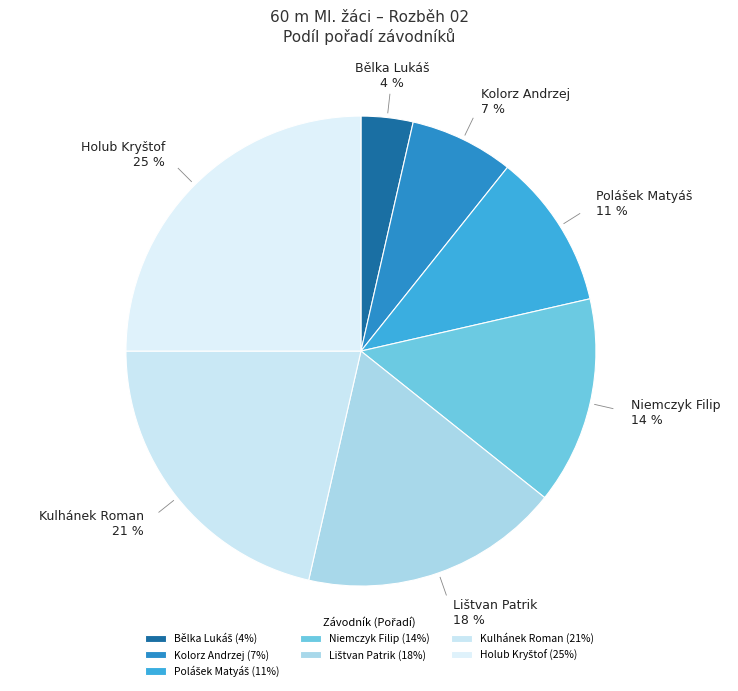

Does any single category account for the majority?

No